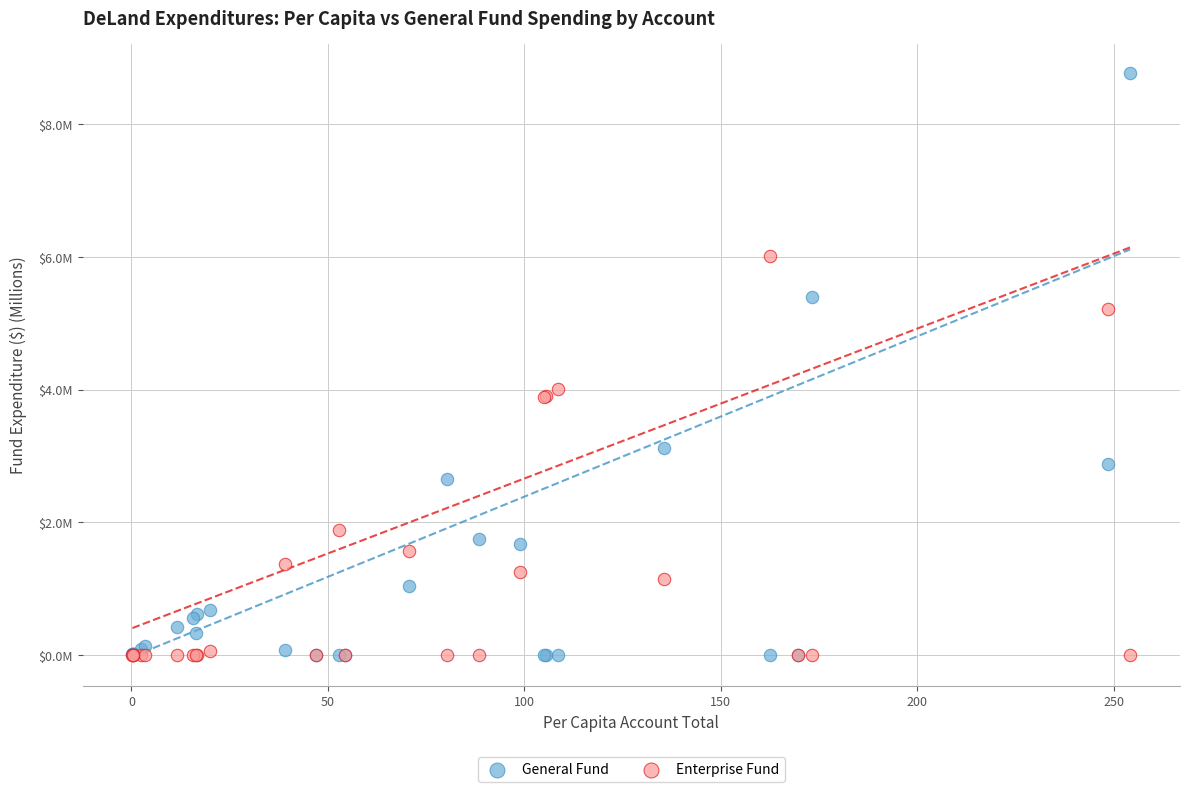

Which series has the largest Y range (max minus min)?

General Fund